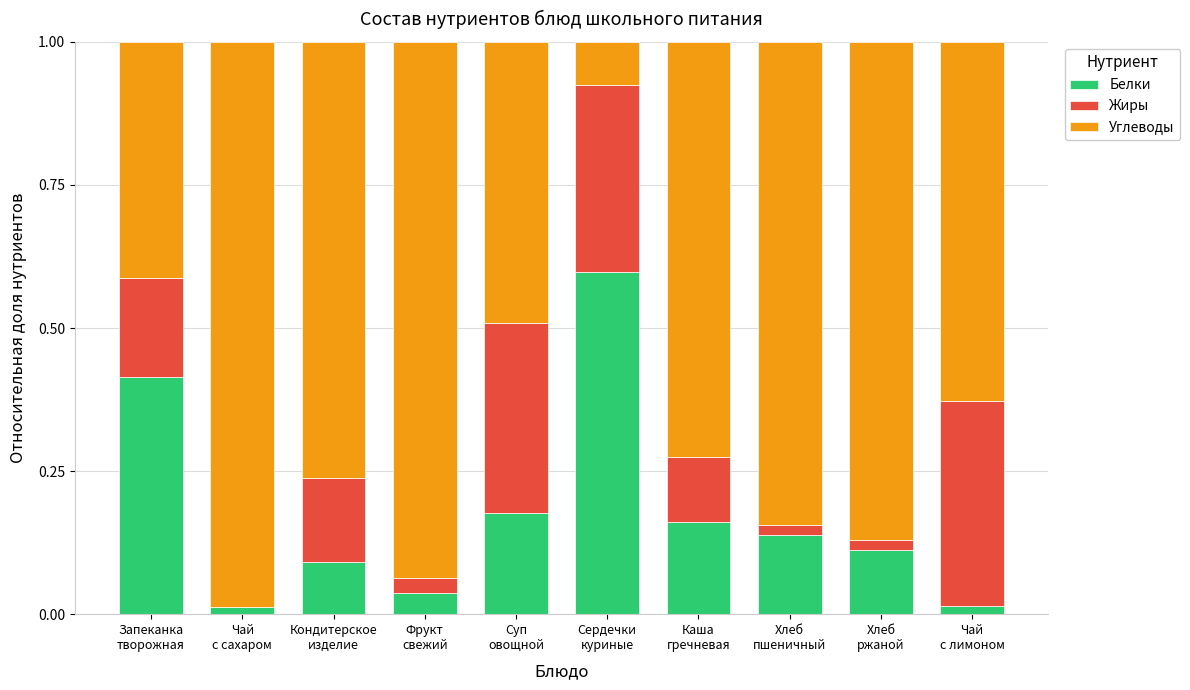

How many data points does each series have?

10